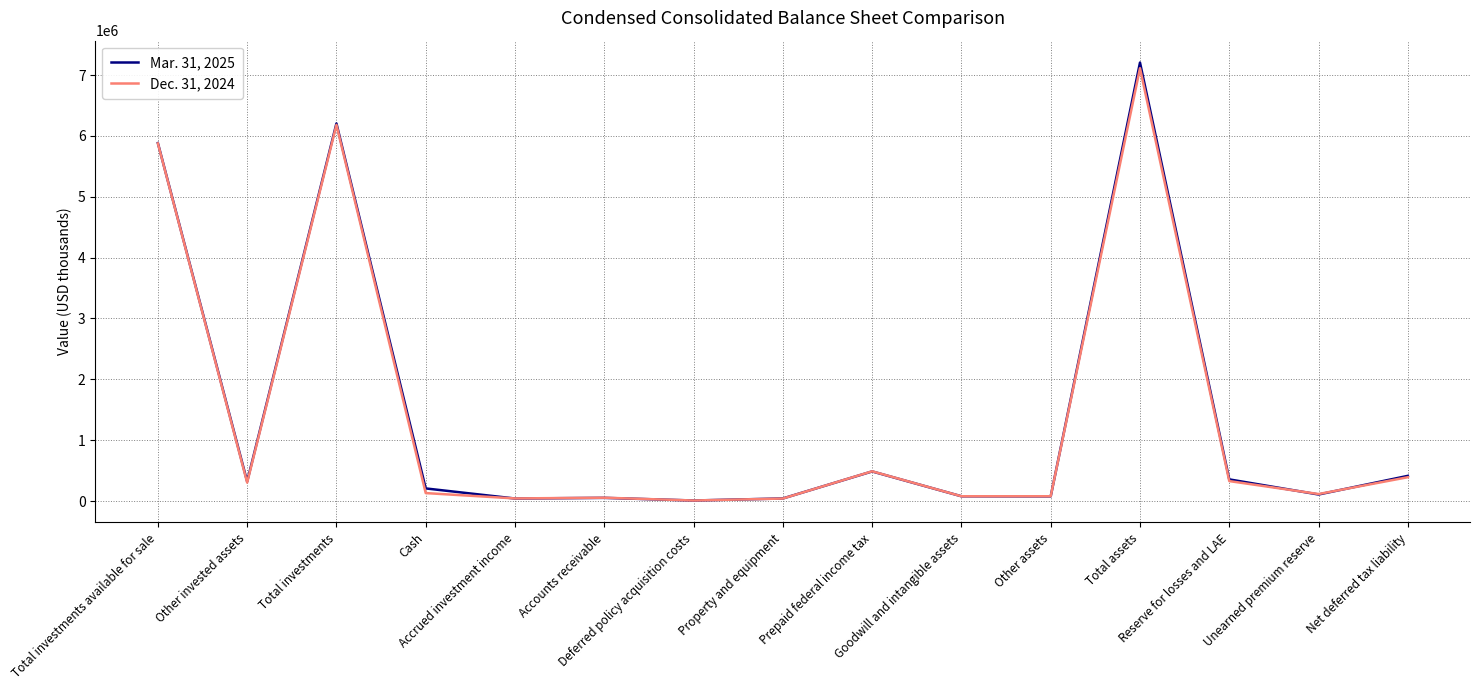

What is the total value across all series at Cash?

339546